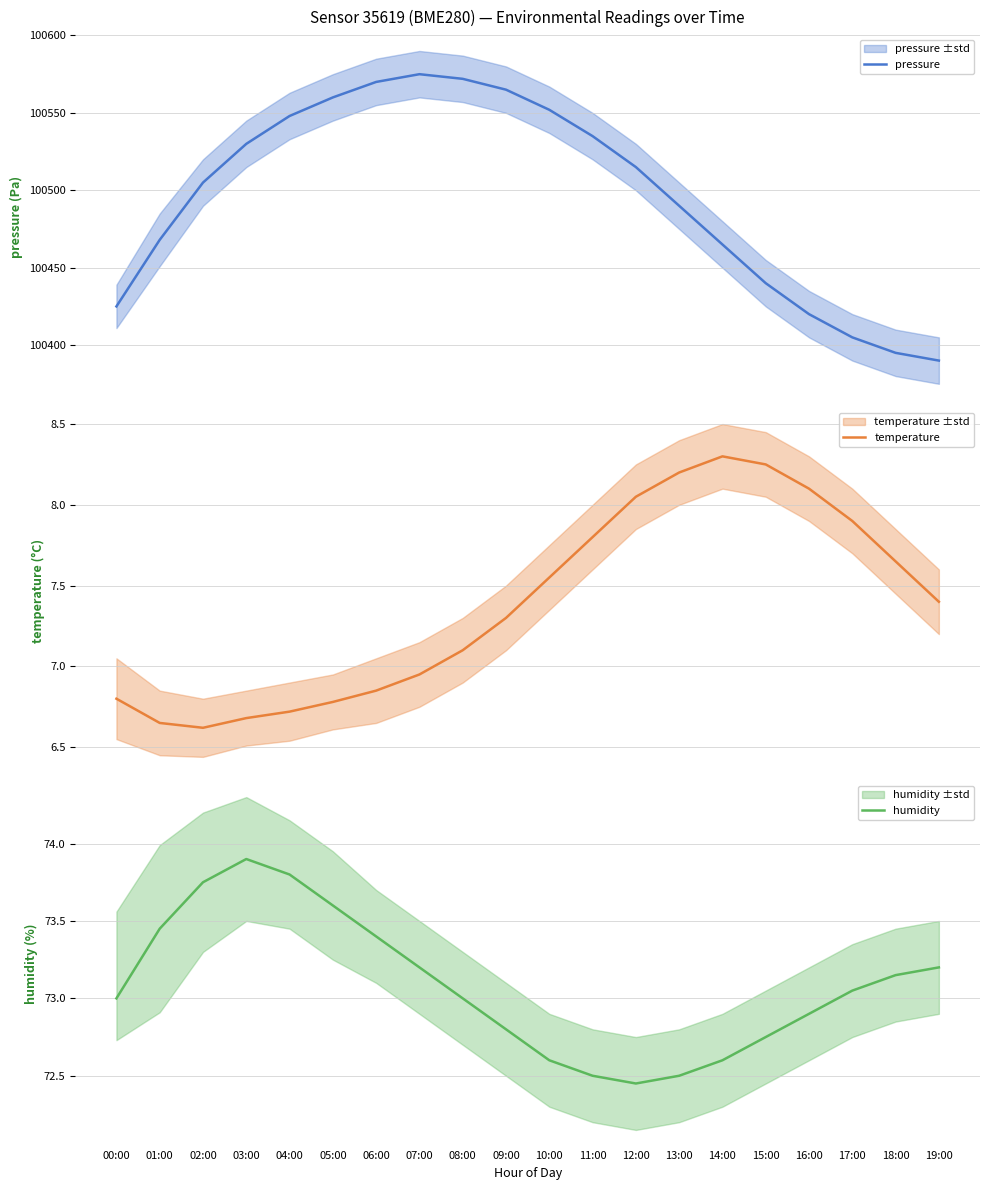

What is the sum of the temperature values at 18:00 and 01:00?

14.3